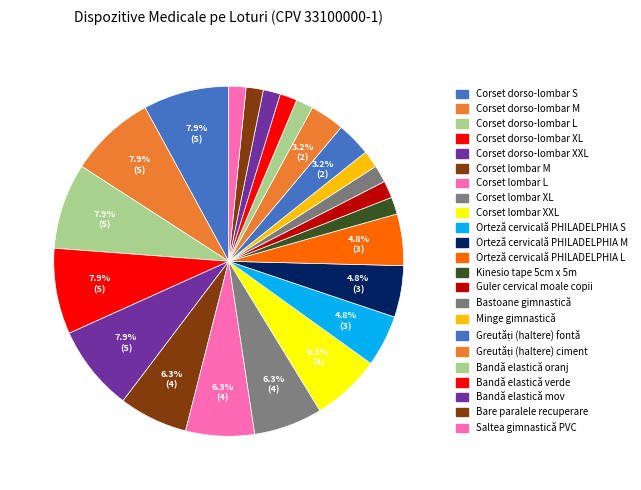

The Corset lombar XXL slice represents 6% of the pie. True or false?

True